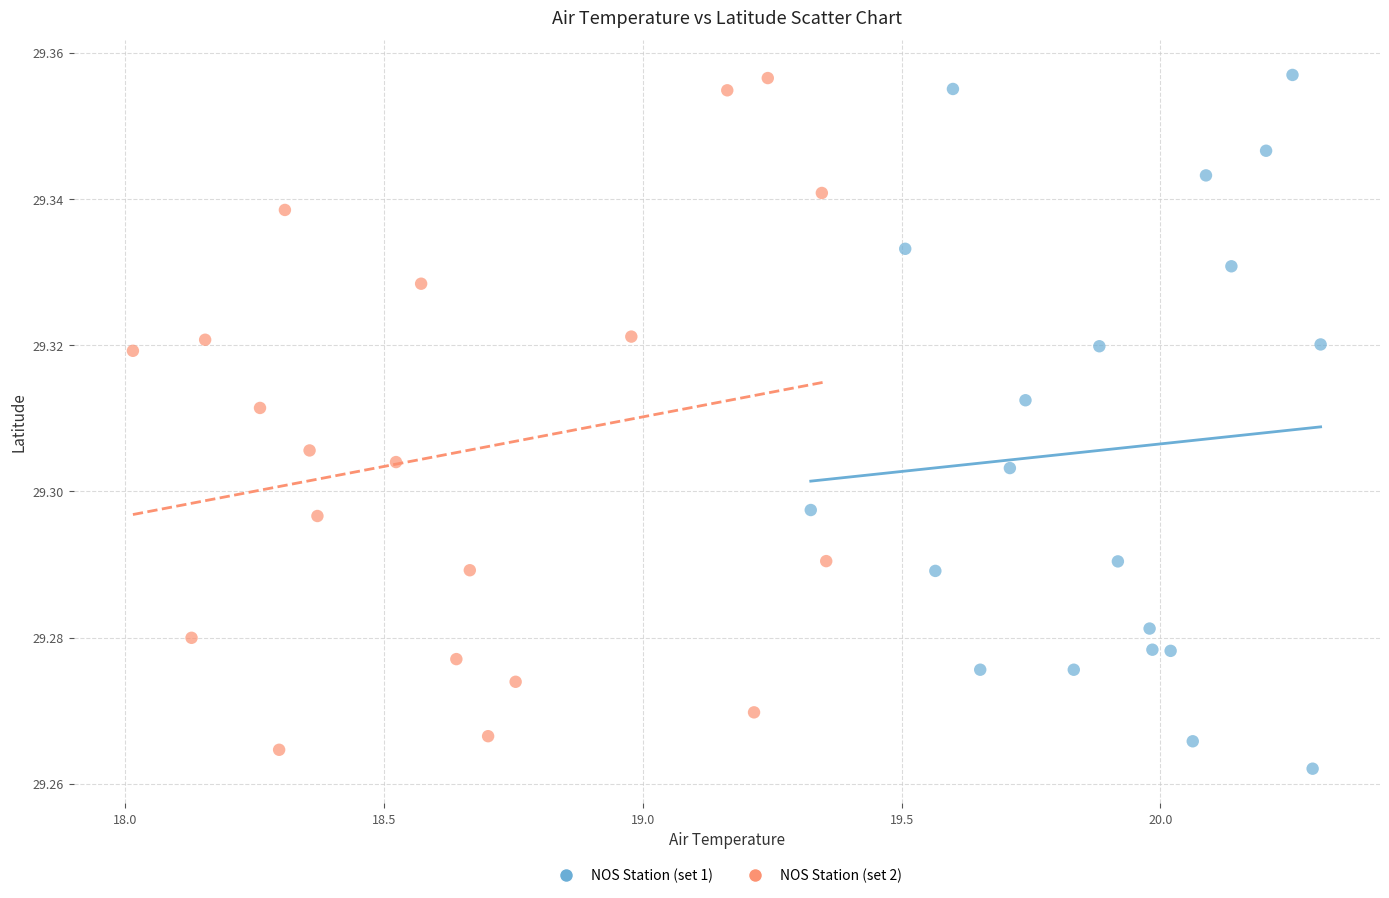

What are all the series names shown in the legend?

NOS Station (set 1), NOS Station (set 2)